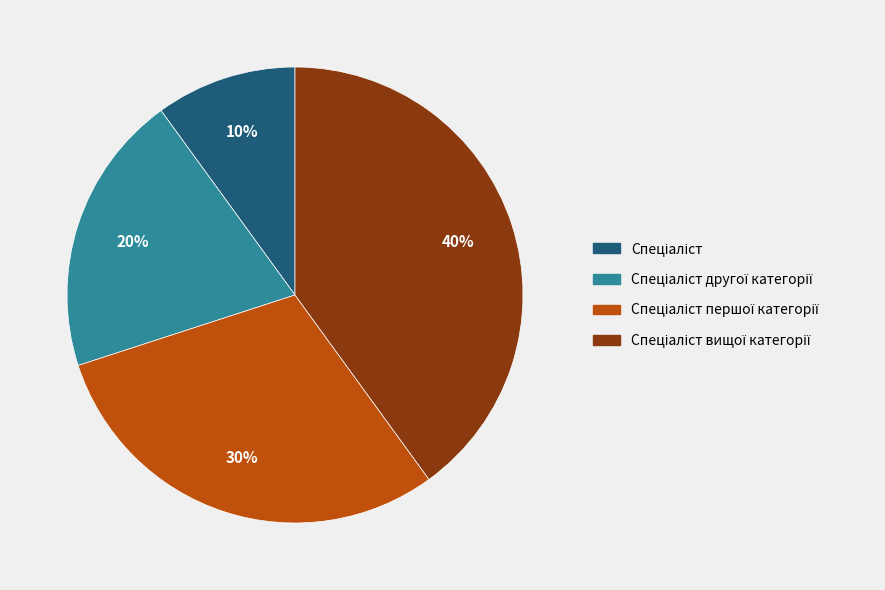

To the nearest percent, what is the average slice percentage?

25%